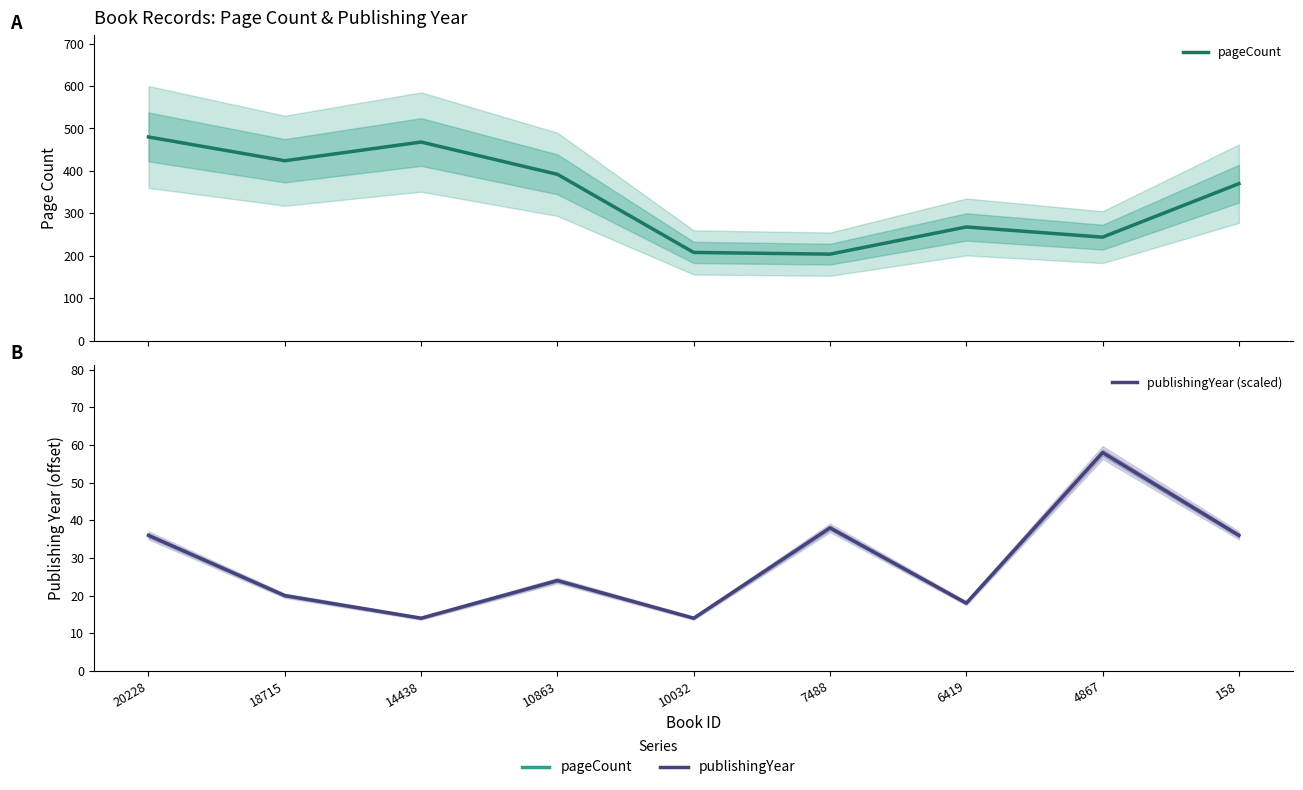

Where is the first local minimum for publishingYear (scaled)?

14438